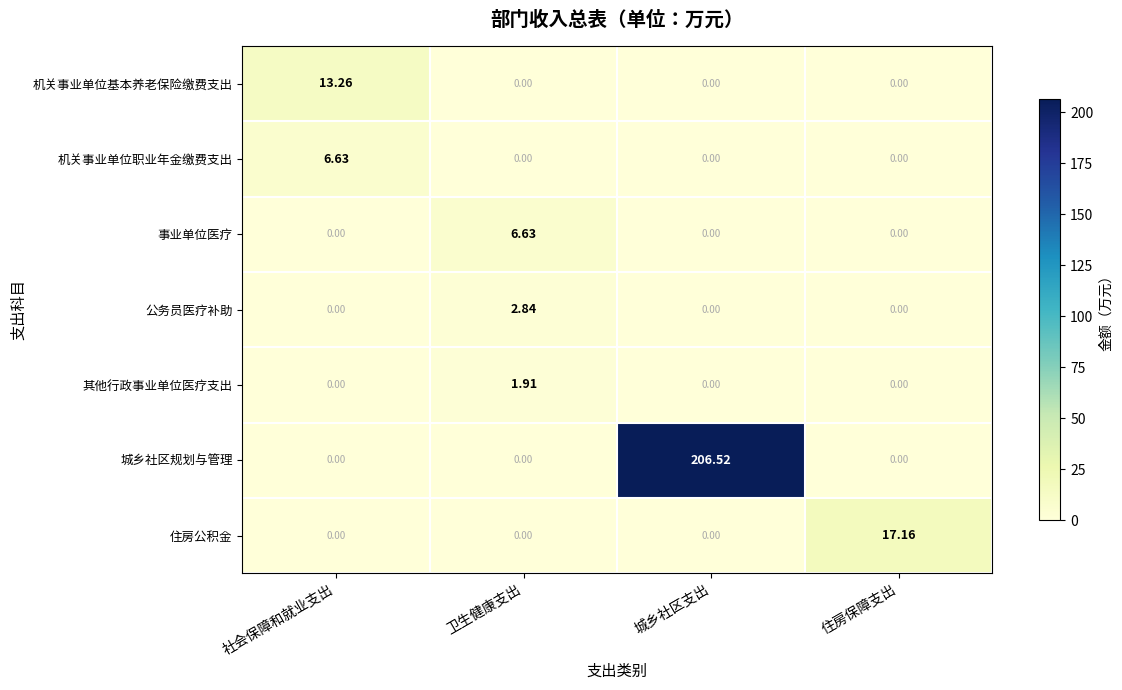

Which series has the largest total across all categories?

城乡社区规划与管理